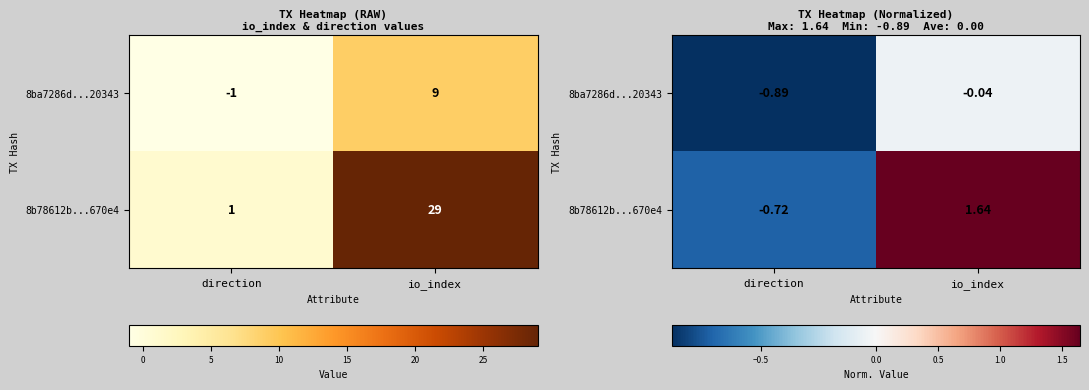

Rank the series at direction from lowest to highest value.

8ba7286d...20343, 8b78612b...670e4